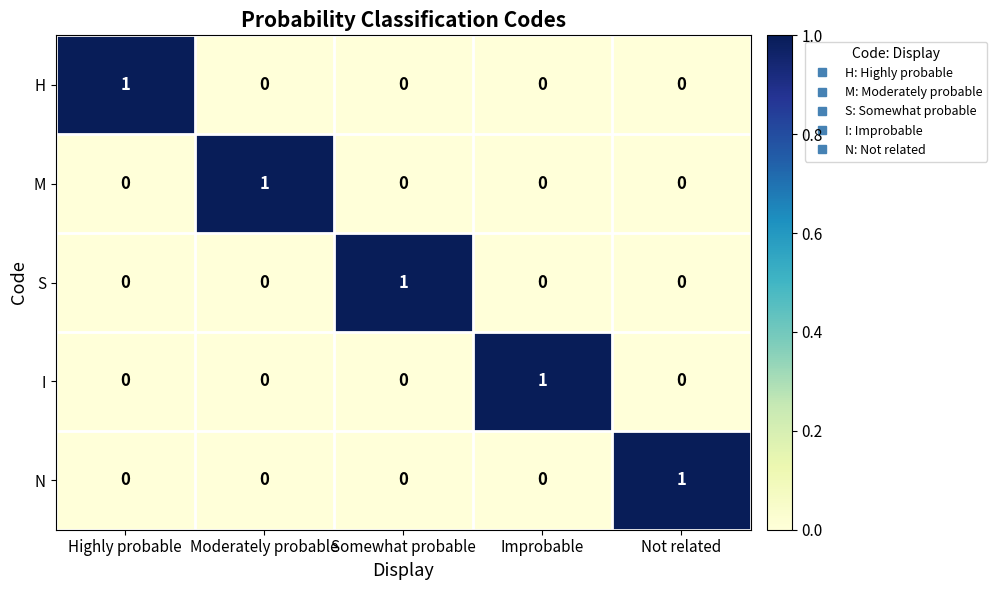

At how many categories does at least one series exceed 0?

5